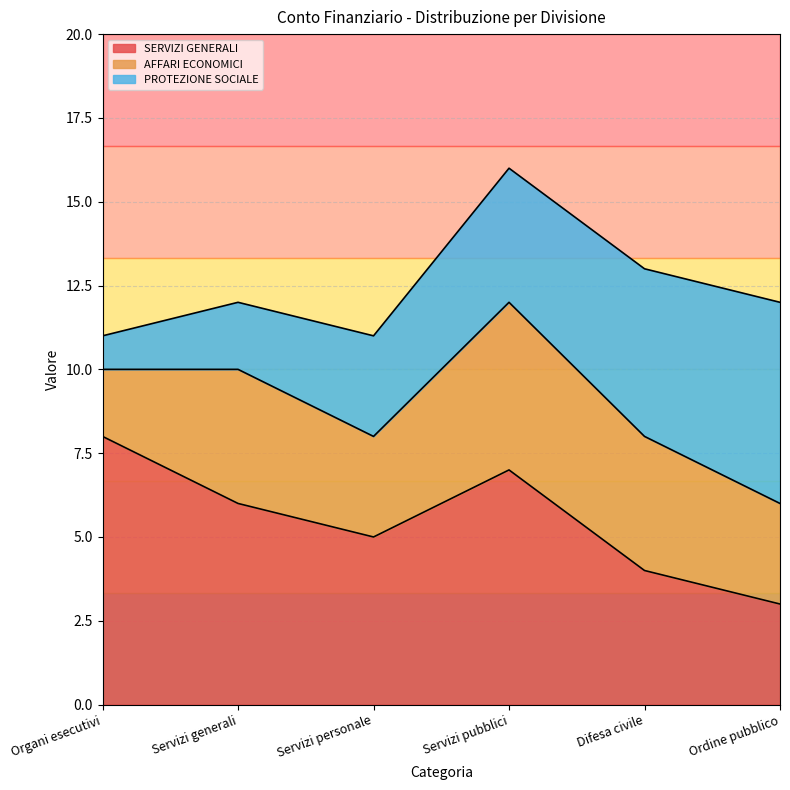

Which series has the widest spread of values?

SERVIZI GENERALI